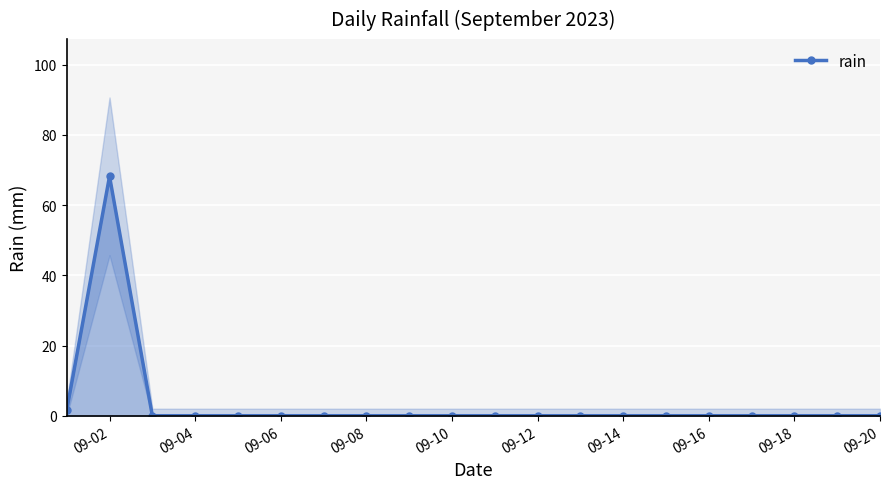

True or false: rain has a value of -42.1 at 09-04.

False